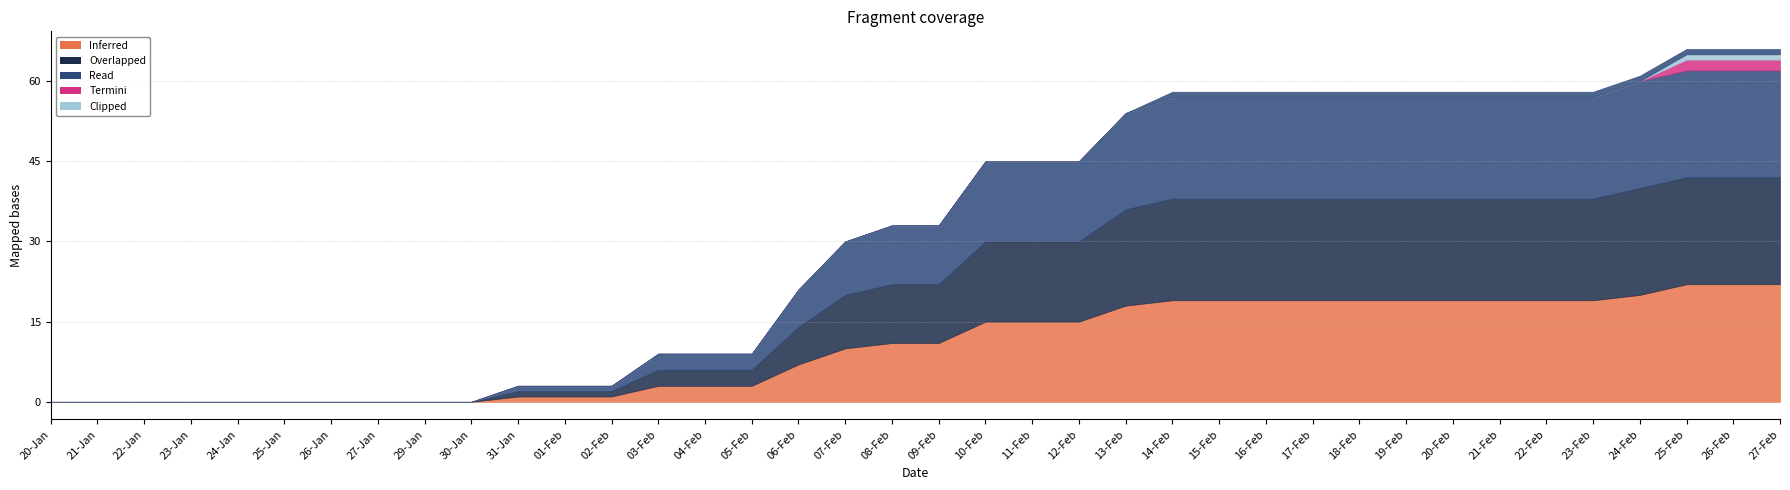

Does the chart have visible grid lines?

Yes